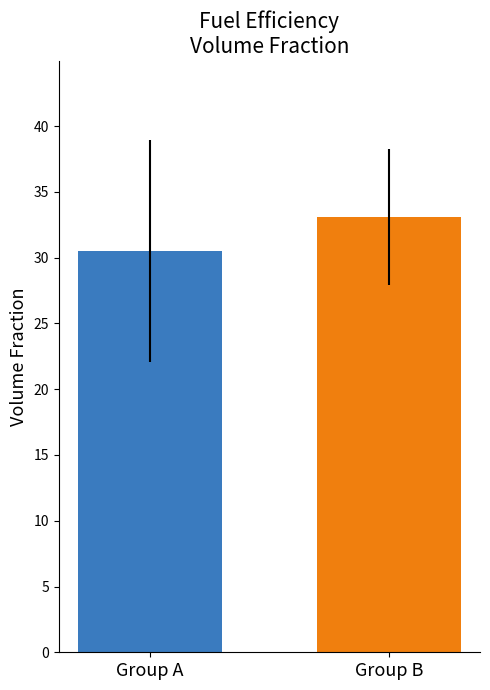

True or false: the data shows 16.4 at Group A.

False